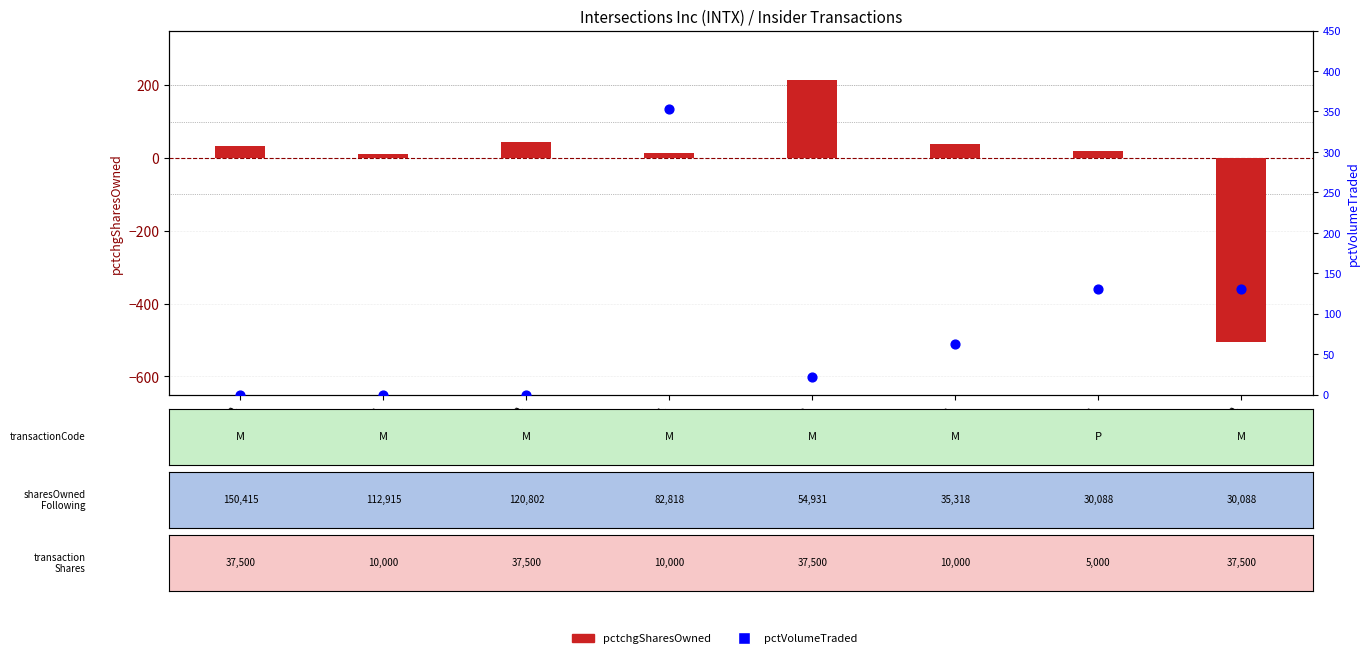

Which series contains the highest Y value?

pctVolumeTraded